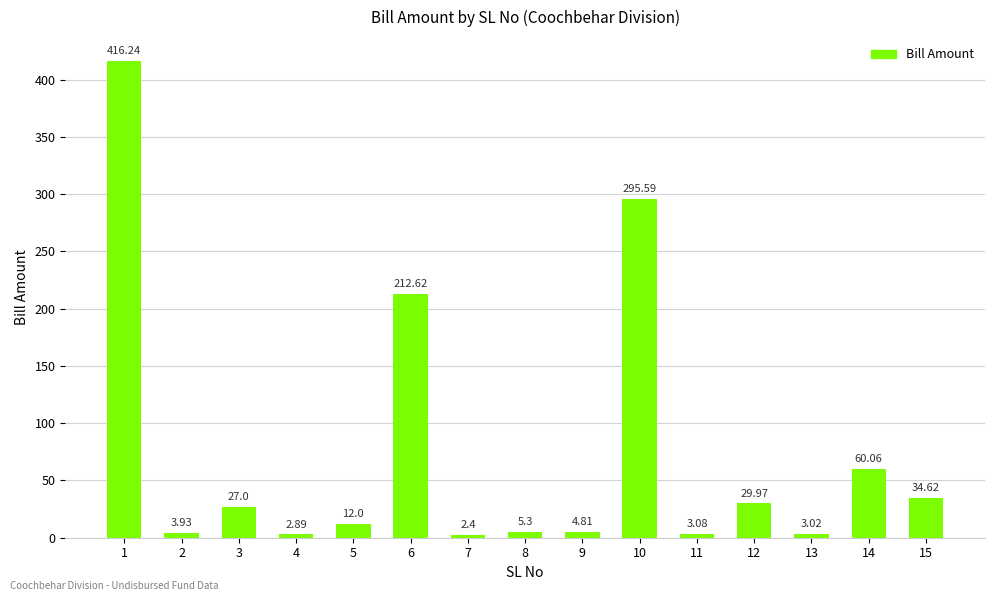

The value at 3 is 5.8. True or false?

False